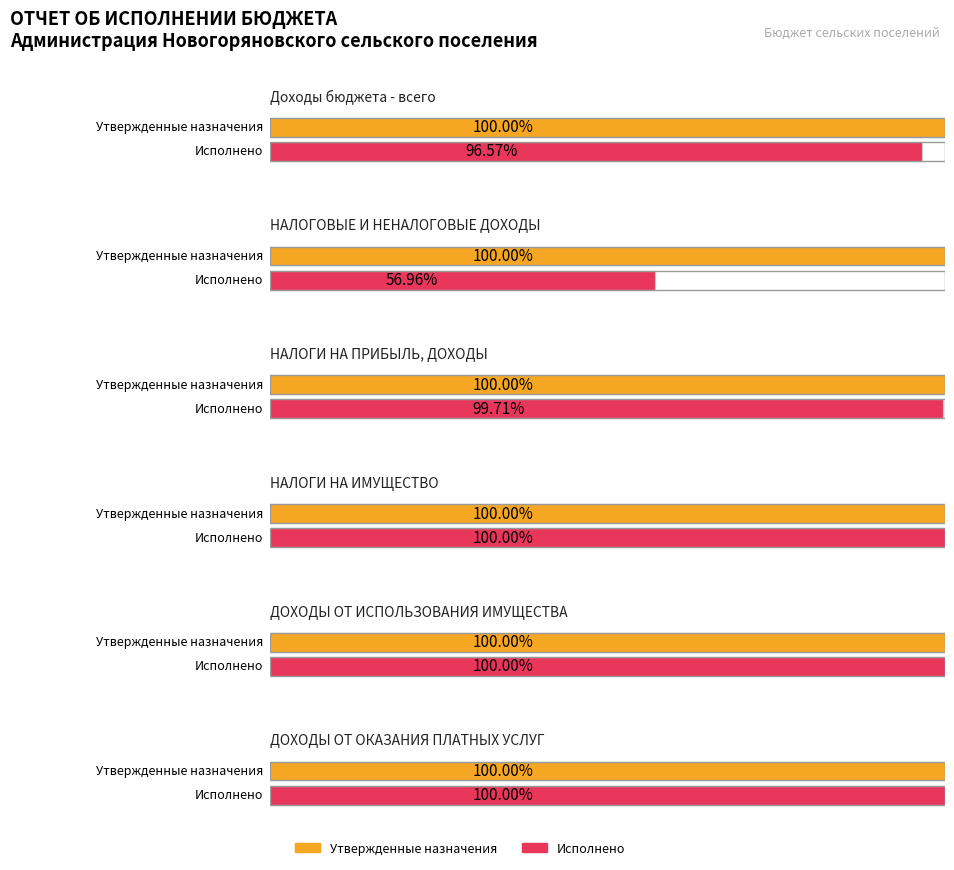

At which label does Утвержденные назначения reach its minimum?

ДОХОДЫ ОТ ОКАЗАНИЯ ПЛАТНЫХ УСЛУГ